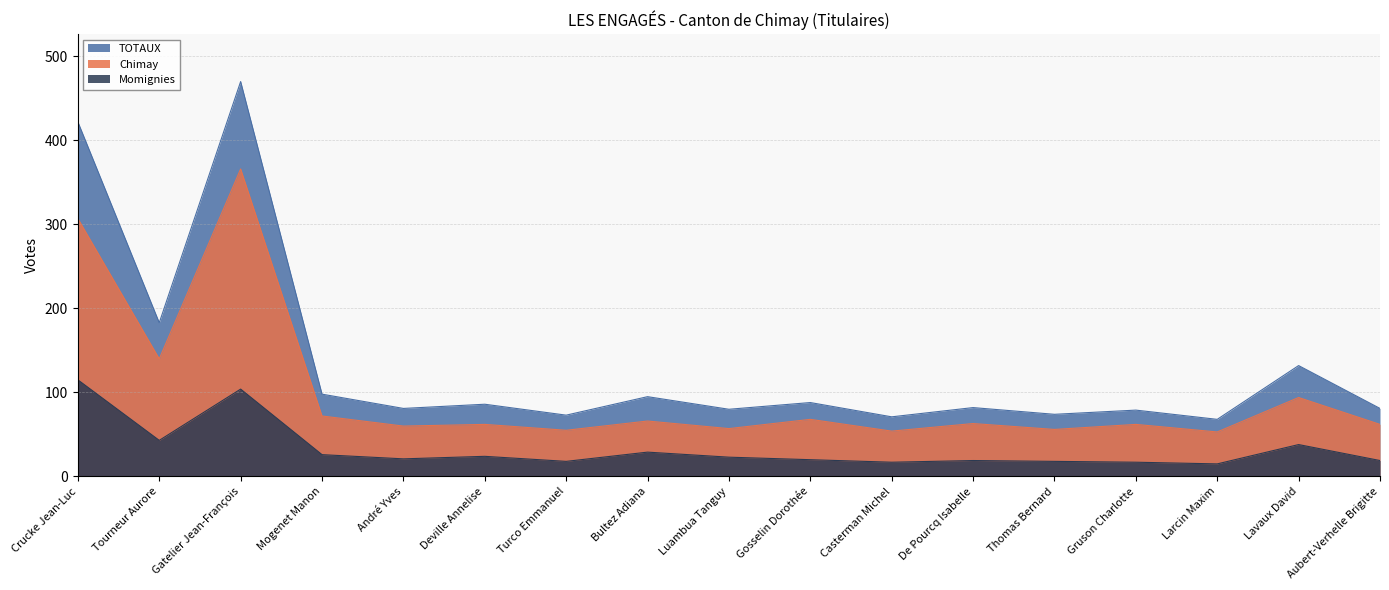

How many lines are shown in the chart?

3